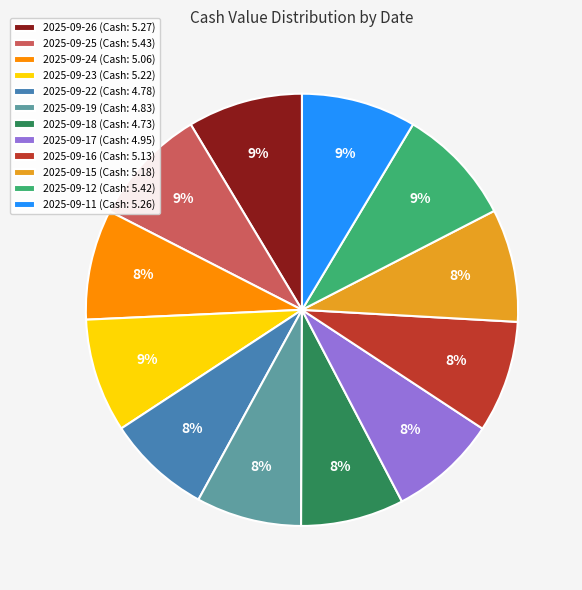

To the nearest percent, what is the average slice percentage?

8%